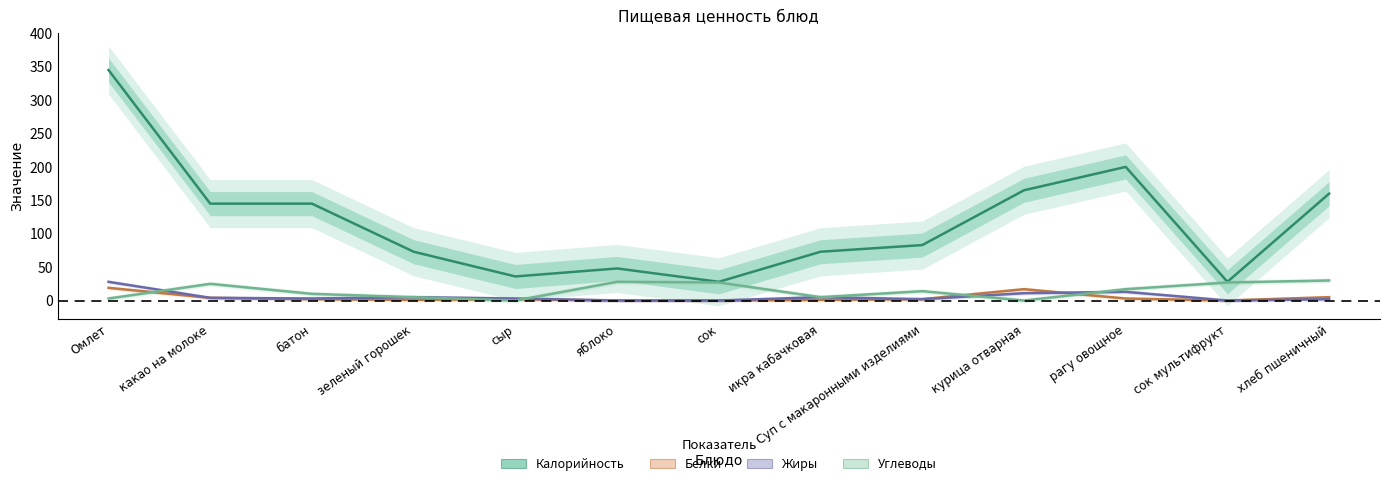

In Жиры, how many points are higher than both neighbors (excluding endpoints)?

3